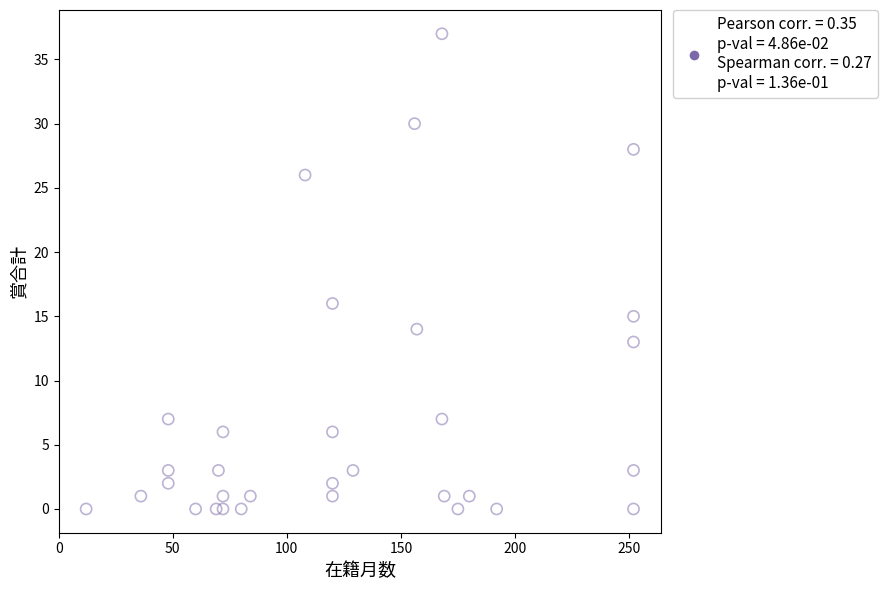

What is the range of X values (max minus min)?

240